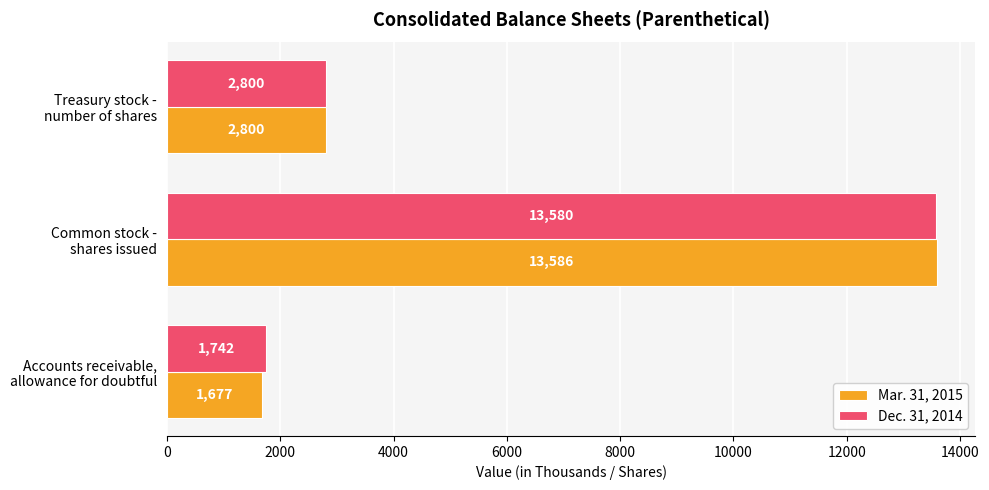

At which category is the sum across all series the highest?

Common stock -
shares issued